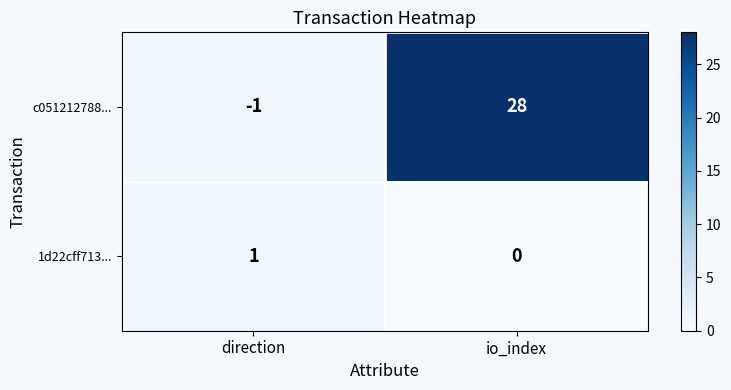

What is the difference between the c051212788... values at direction and io_index?

29